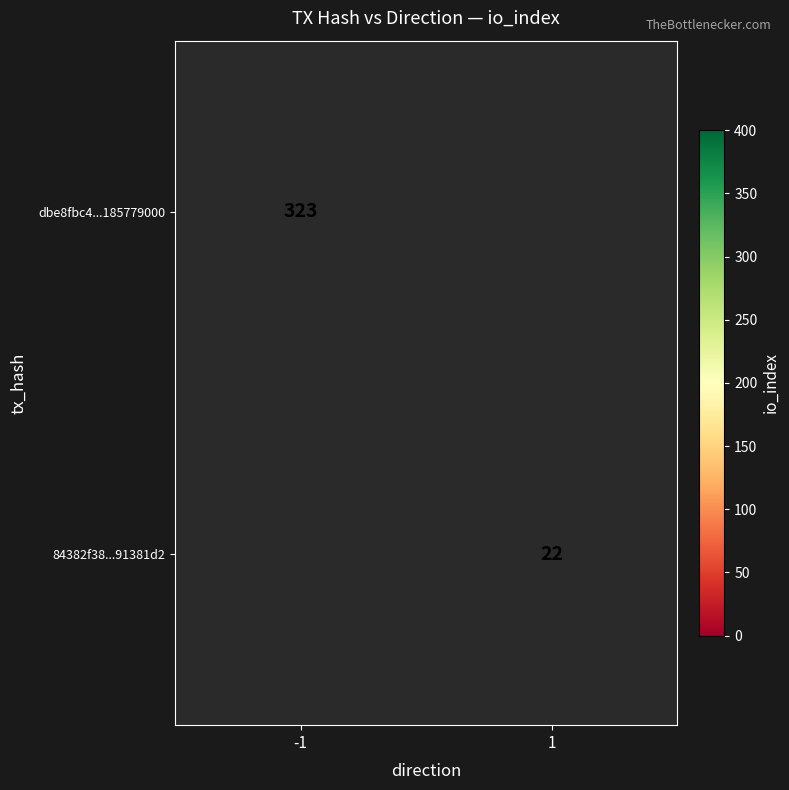

The dbe8fbc4...185779000 series shows 323 at -1. True or false?

True